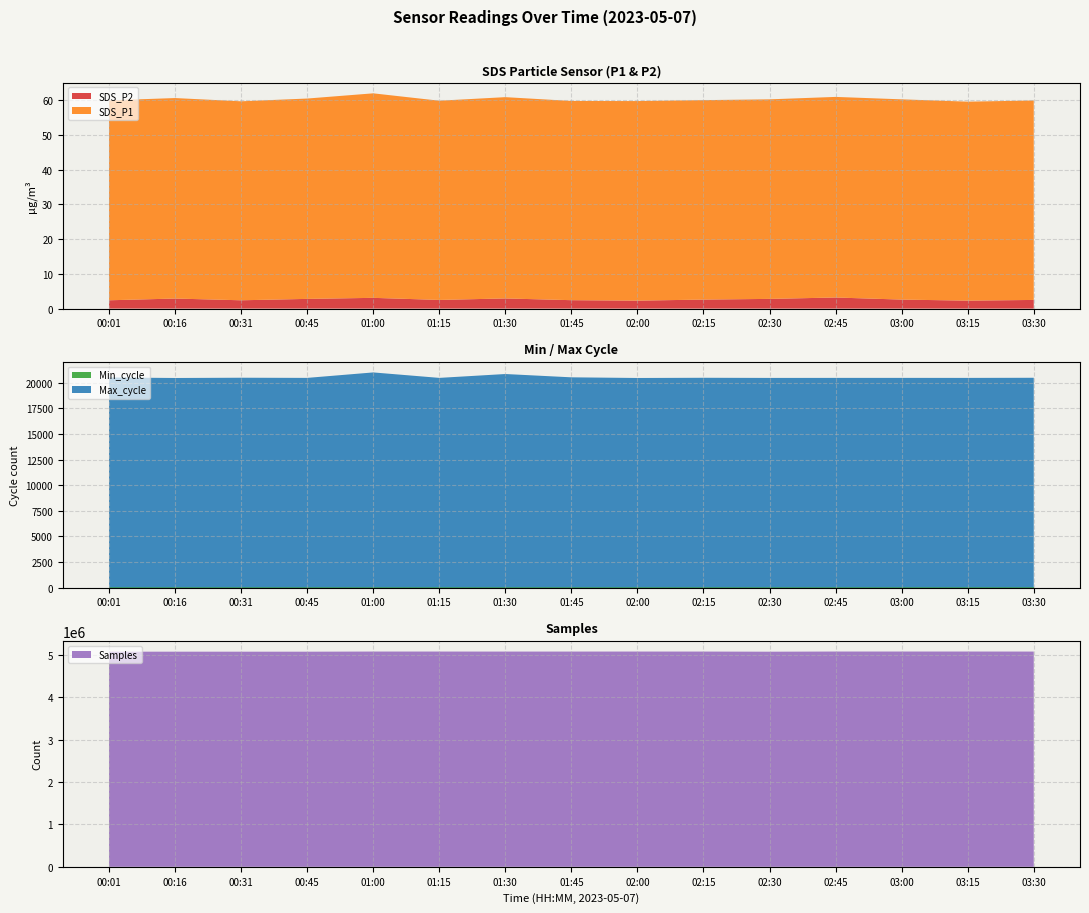

Reading right to left, what are all the values shown in this chart?

SDS_P2: 03:30=2.5	03:15=2.3	03:00=2.6	02:45=3.2	02:30=2.8	02:15=2.6	02:00=2.3	01:45=2.4	01:30=2.9	01:15=2.5	01:00=3.1	00:45=2.8	00:31=2.4	00:16=2.9	00:01=2.4
SDS_P1: 03:30=57.5	03:15=57.3	03:00=57.7	02:45=57.8	02:30=57.5	02:15=57.5	02:00=57.5	01:45=57.4	01:30=58.0	01:15=57.4	01:00=58.9	00:45=57.7	00:31=57.3	00:16=57.8	00:01=57.6
Min_cycle: 03:30=28.0	03:15=28.0	03:00=28.0	02:45=28.0	02:30=28.0	02:15=28.0	02:00=28.0	01:45=28.0	01:30=28.0	01:15=28.0	01:00=28.0	00:45=28.0	00:31=28.0	00:16=28.0	00:01=28.0
Max_cycle: 03:30=20465.0	03:15=20453.0	03:00=20455.0	02:45=20454.0	02:30=20451.0	02:15=20465.0	02:00=20445.0	01:45=20509.0	01:30=20832.0	01:15=20455.0	01:00=20987.0	00:45=20454.0	00:31=20470.0	00:16=20444.0	00:01=20494.0
Samples: 03:30=5074632.0	03:15=5075642.0	03:00=5075606.0	02:45=5075474.0	02:30=5071616.0	02:15=5074701.0	02:00=5075059.0	01:45=5074739.0	01:30=5074463.0	01:15=5075111.0	01:00=5075175.0	00:45=5071648.0	00:31=5071750.0	00:16=5071943.0	00:01=5071732.0